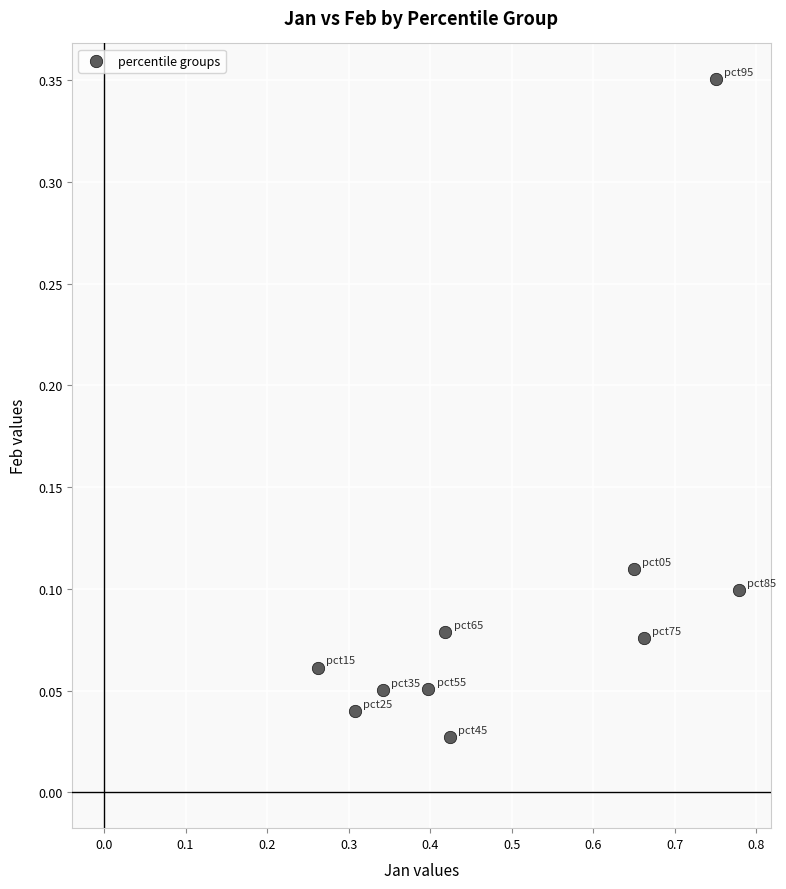

What is the range of Y values (max minus min)?

0.3